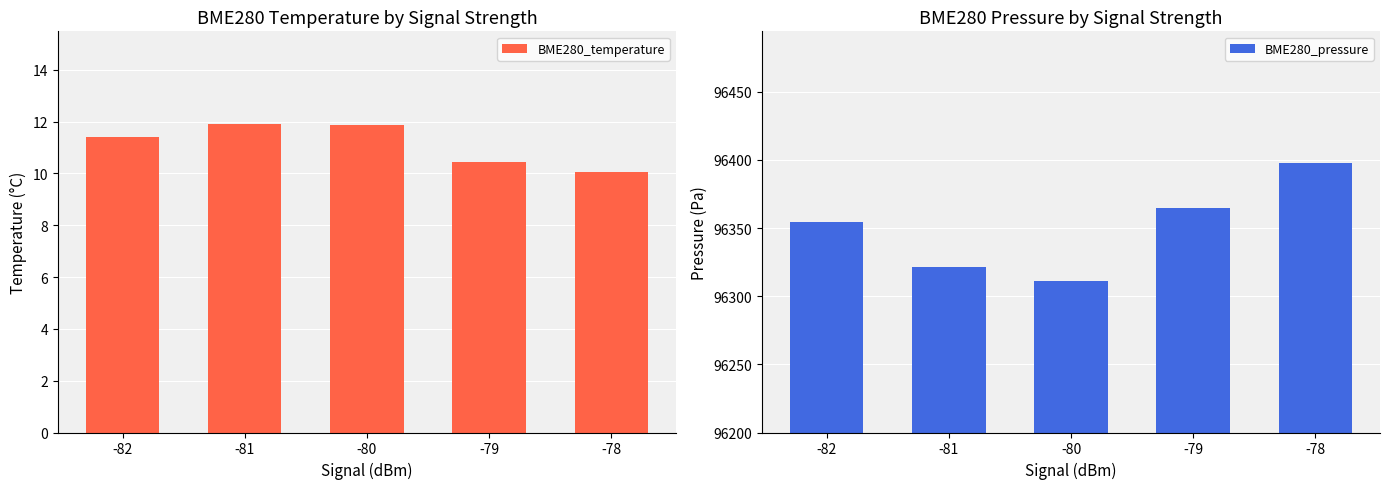

Between -79 and -81, which is larger?

-81